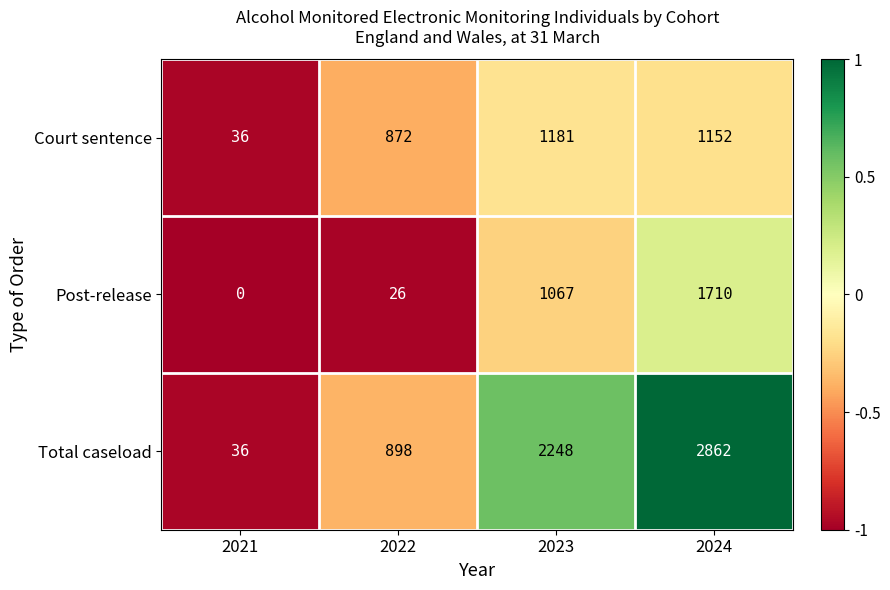

Rank the series by their maximum value, from lowest to highest.

Court sentence, Post-release, Total caseload